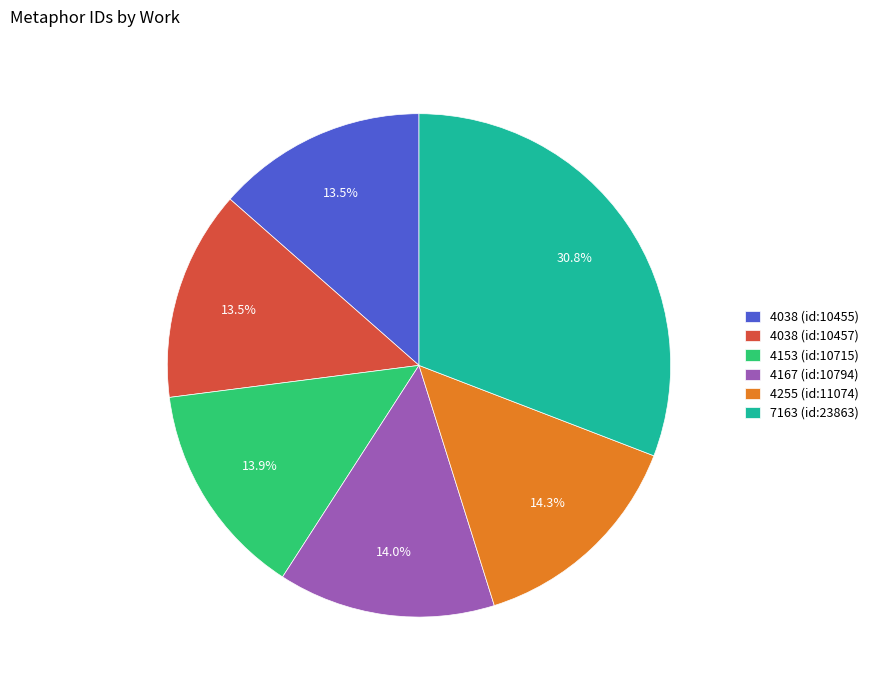

Combined, what portion of the pie is 4038 (id:10455) and 4255 (id:11074)?

27.8%